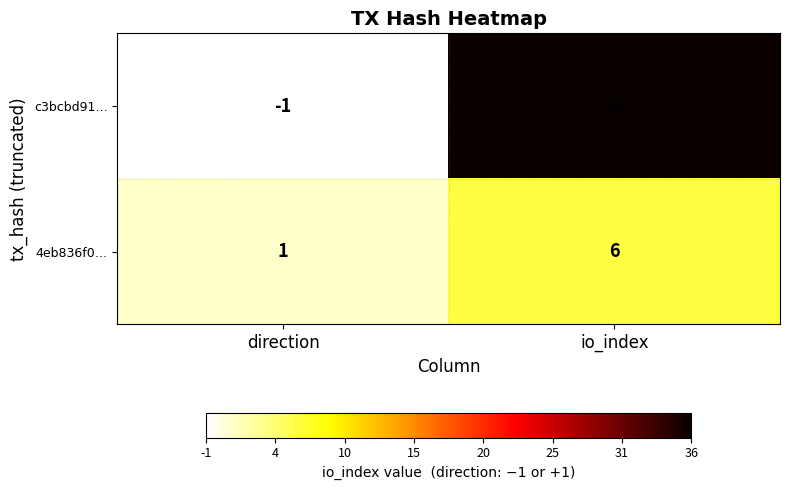

What is the difference between the highest and lowest values at io_index?

30